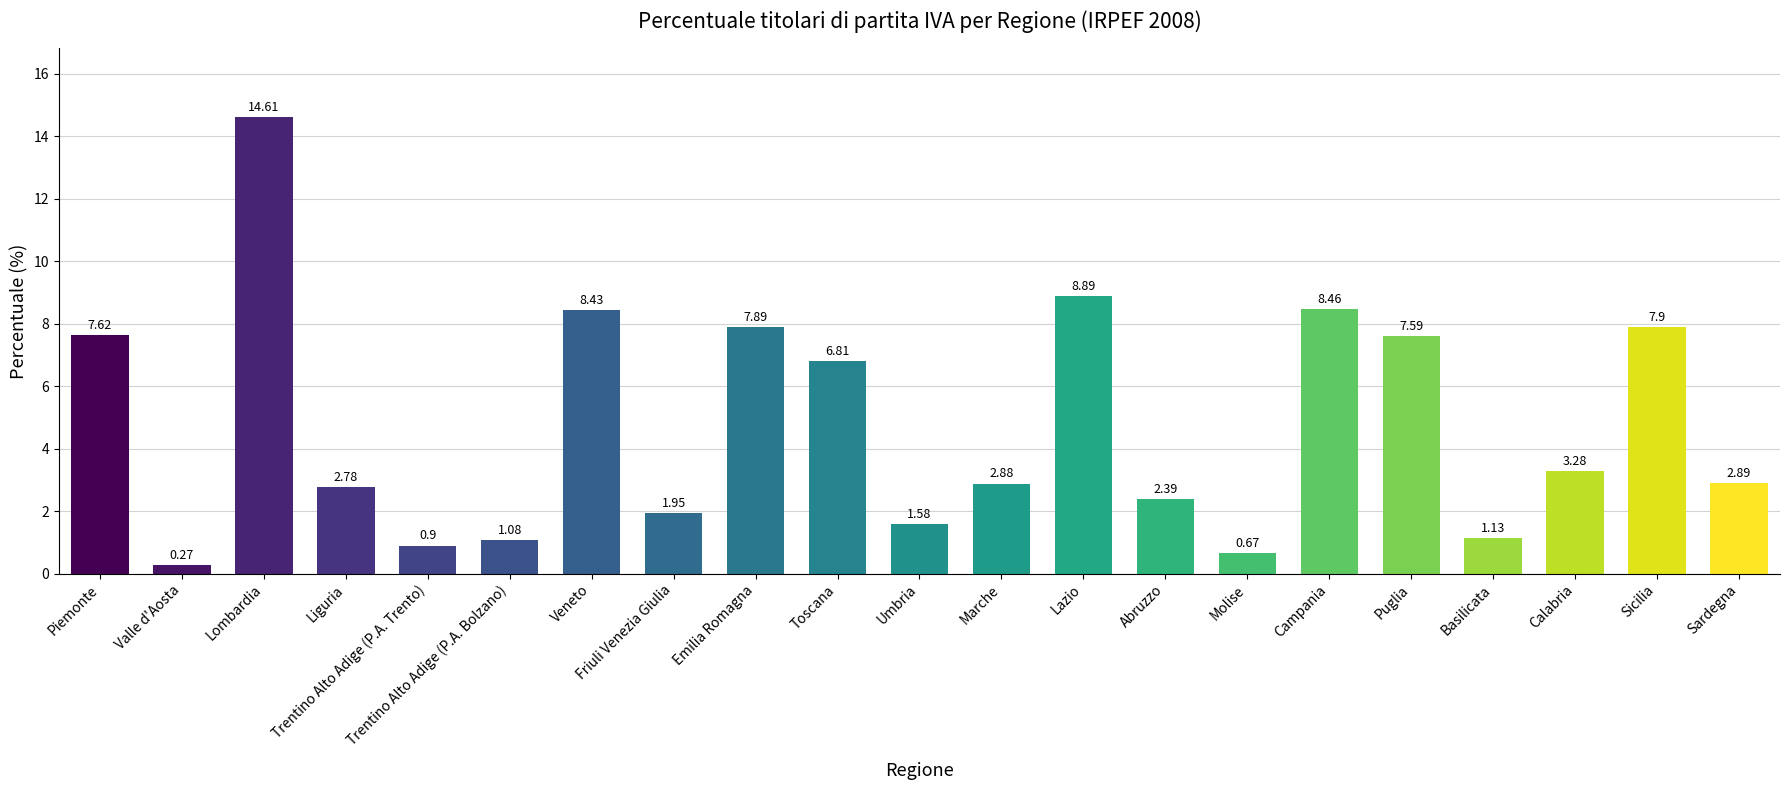

Rank the categories by value from highest to lowest.

Lombardia, Lazio, Campania, Veneto, Sicilia, Emilia Romagna, Piemonte, Puglia, Toscana, Calabria, Sardegna, Marche, Liguria, Abruzzo, Friuli Venezia Giulia, Umbria, Basilicata, Trentino Alto Adige (P.A. Bolzano), Trentino Alto Adige (P.A. Trento), Molise, Valle d'Aosta